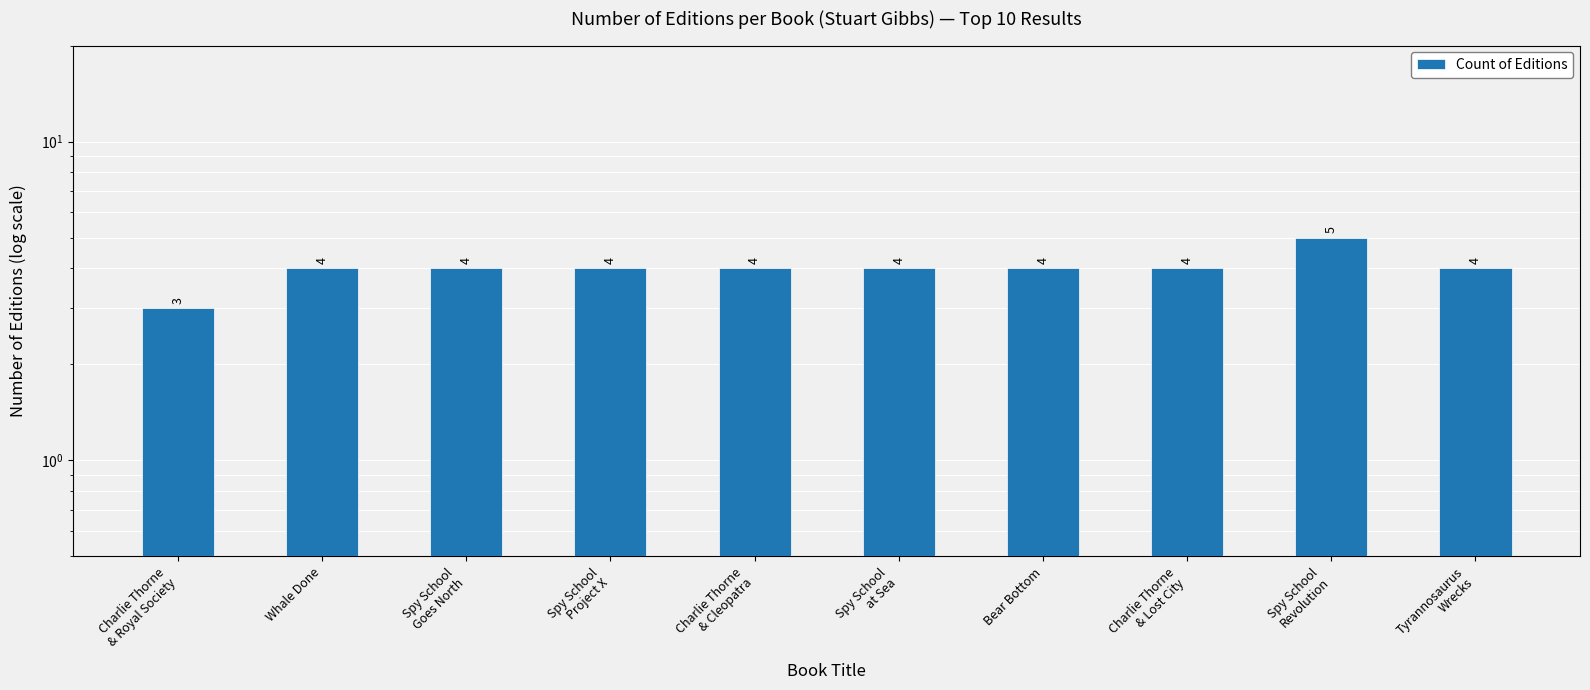

What is the maximum value shown in the chart?

5